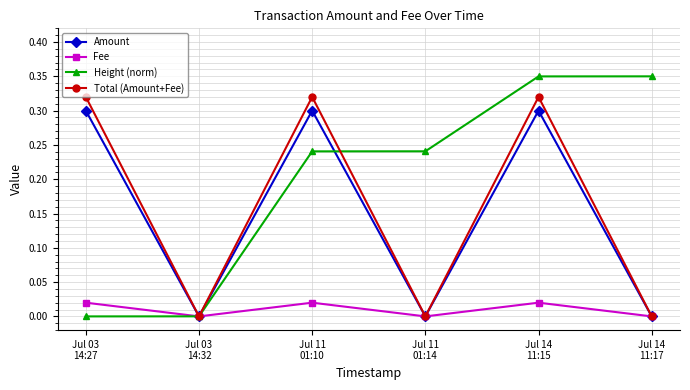

True or false: Fee has more than 1 interior local peaks.

True